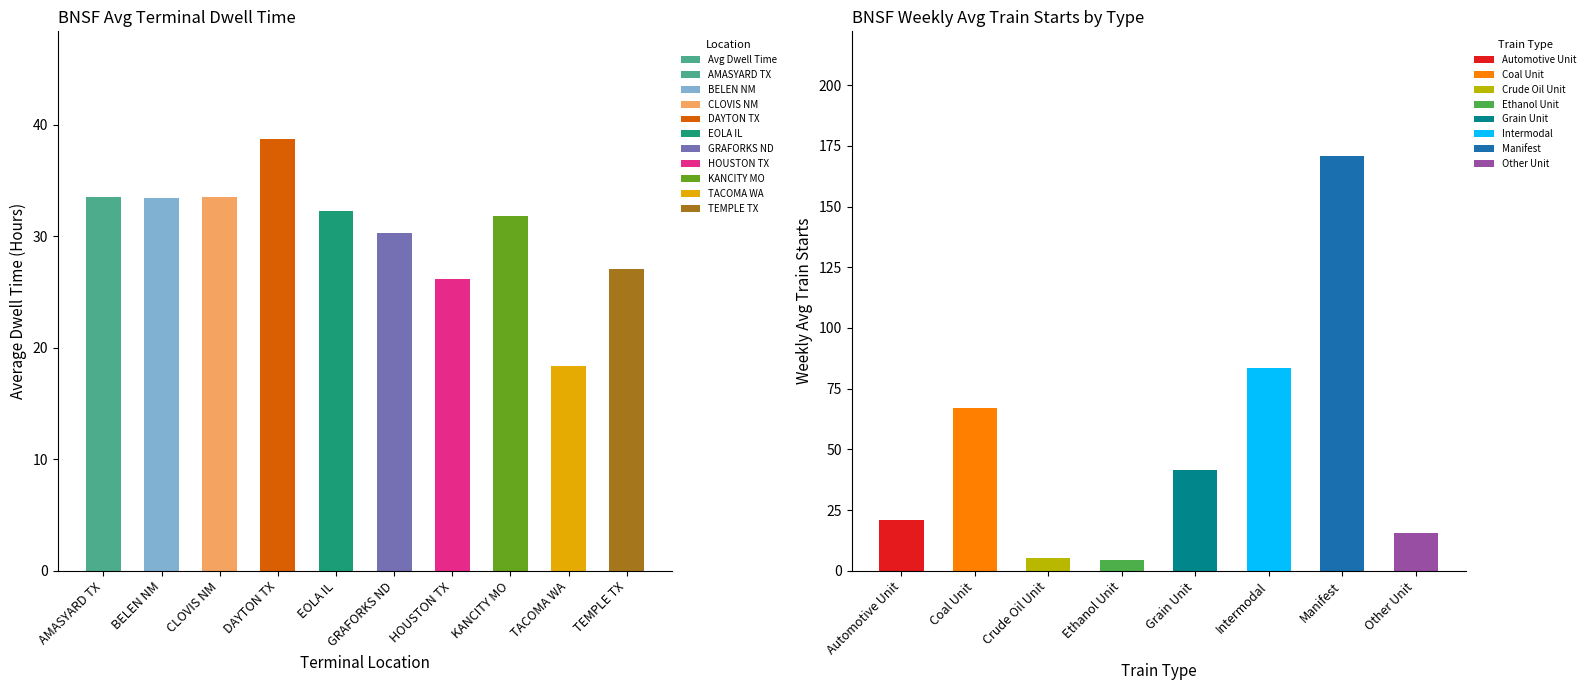

What position from the left is BELEN NM?

2